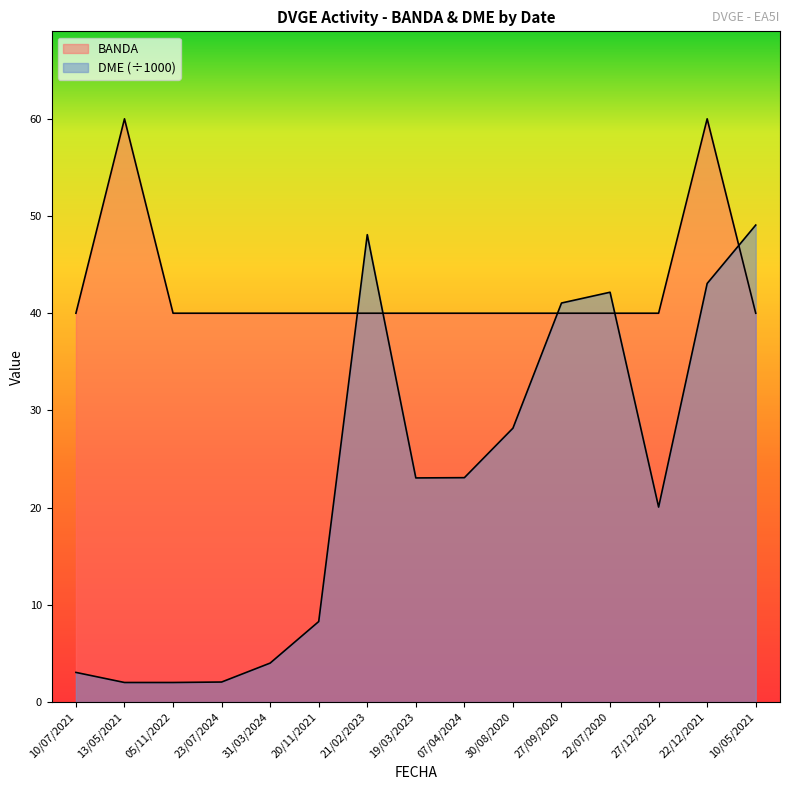

Which category has the lowest value in the DME series?

13/05/2021